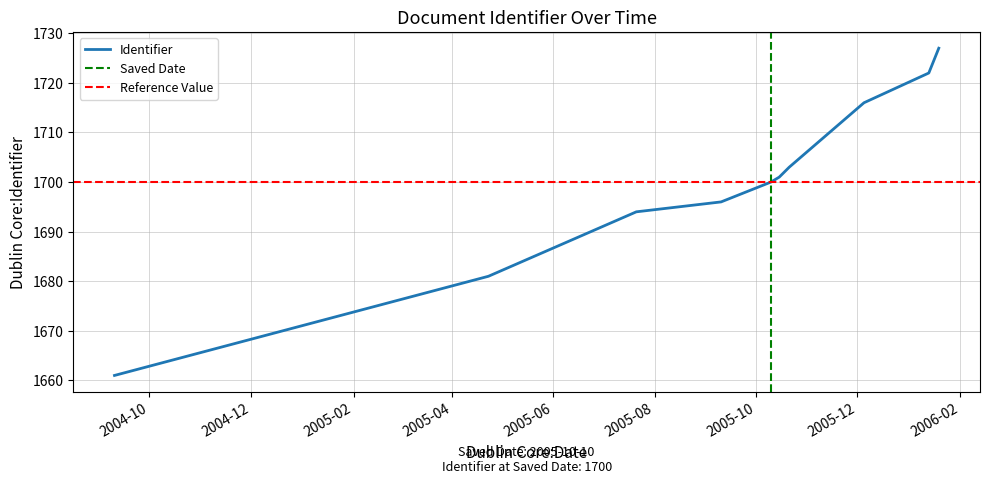

Is this an area chart (filled region under the line)?

No